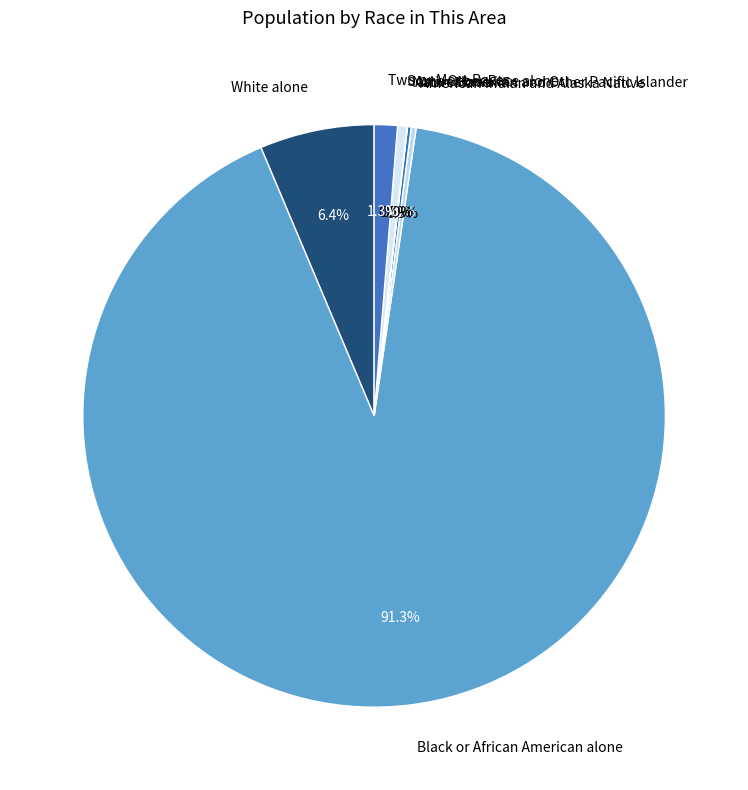

Do Black or African American alone and Some Other Race alone together represent more than half of the pie?

Yes